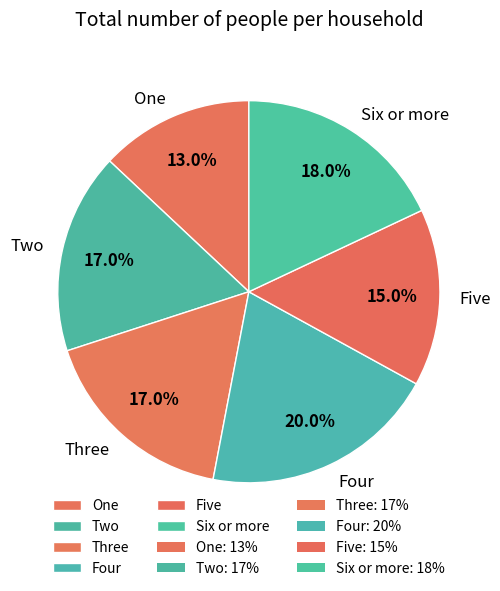

What percentage is the Six or more slice, to the nearest percent?

18%